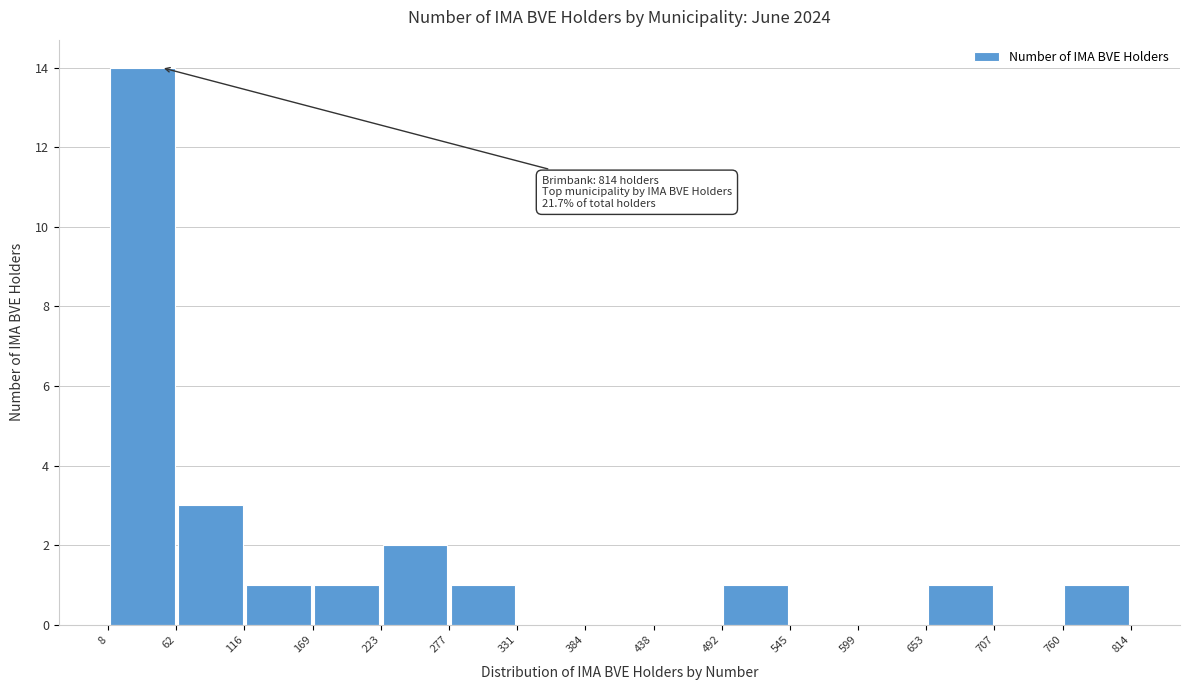

Over which range of the x-axis is the bar tallest?

8 to 62